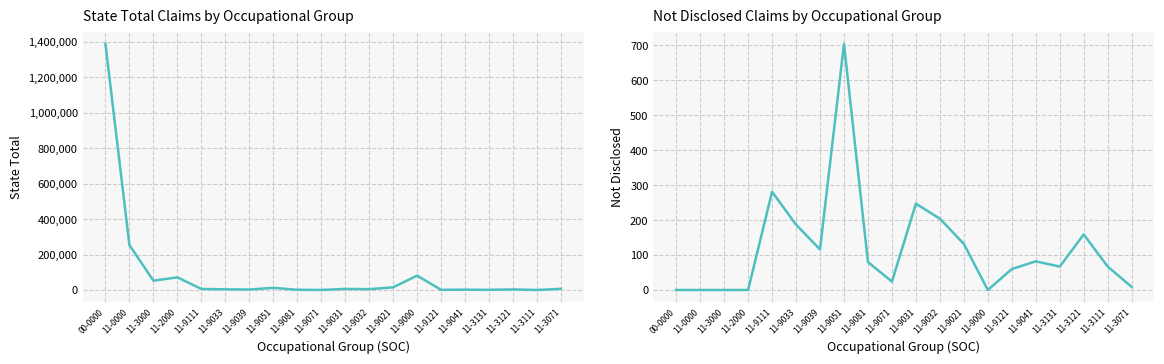

At which category does Not Disclosed reach its first local valley?

11-9039